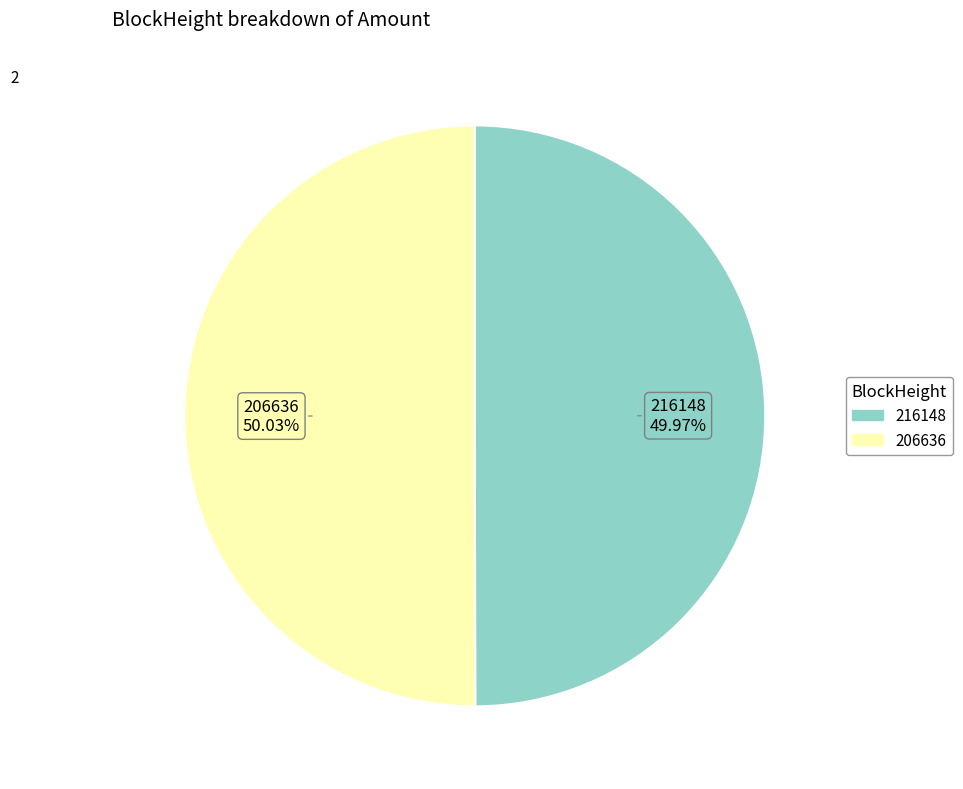

To the nearest percent, what is the combined percentage of 206636 and 216148?

100%